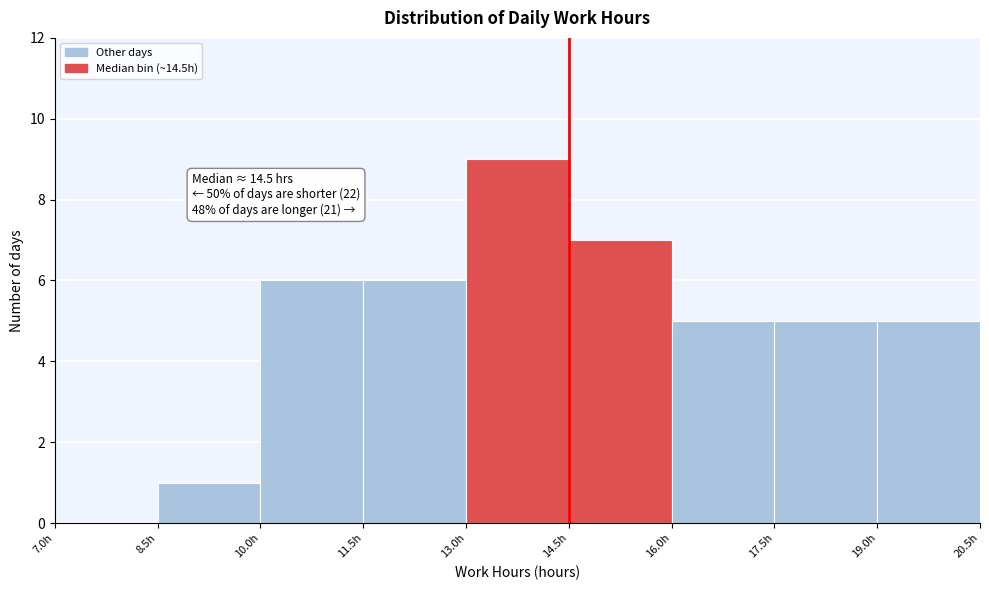

Over which range of the x-axis is the bar tallest?

13.0 to 14.5